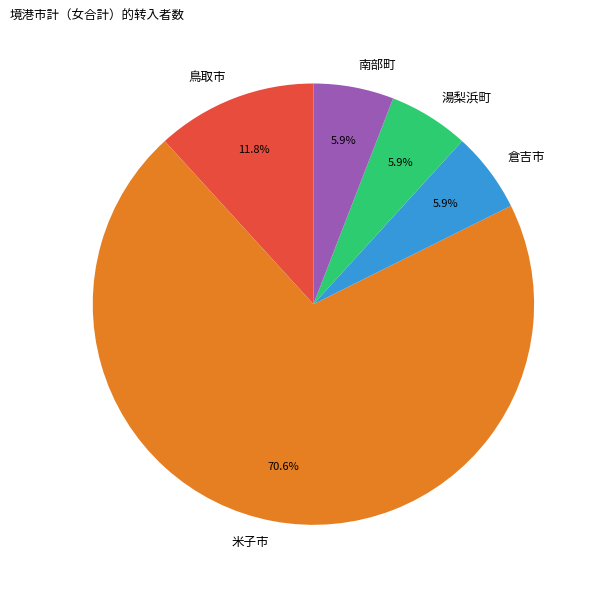

Which category has the biggest portion of the pie?

米子市